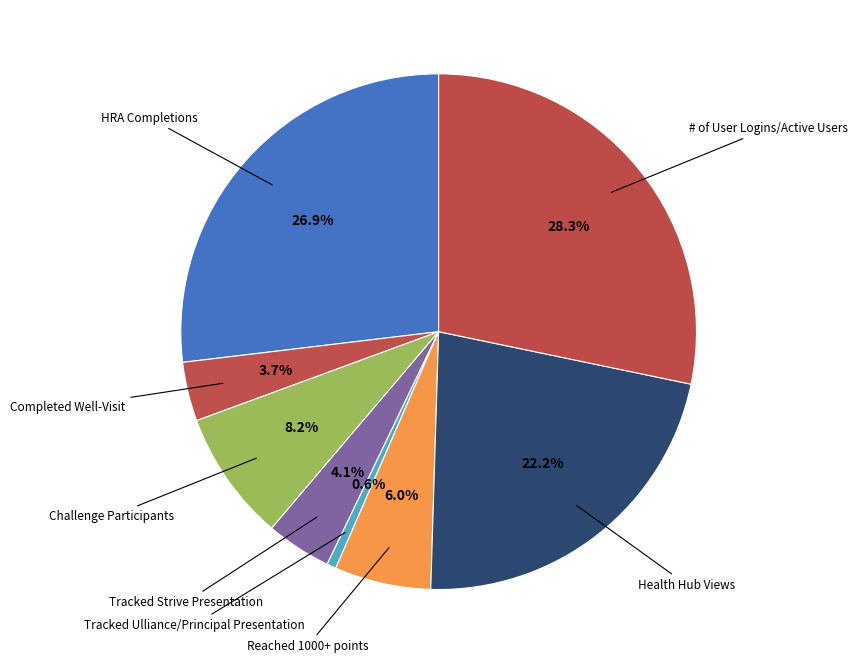

How many slices are in this pie chart?

8